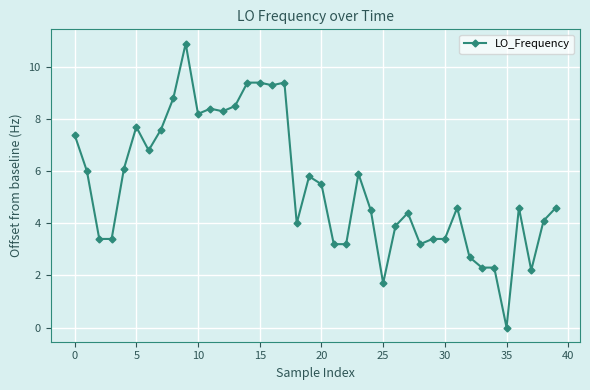

What is the maximum value shown in the chart?

10.9